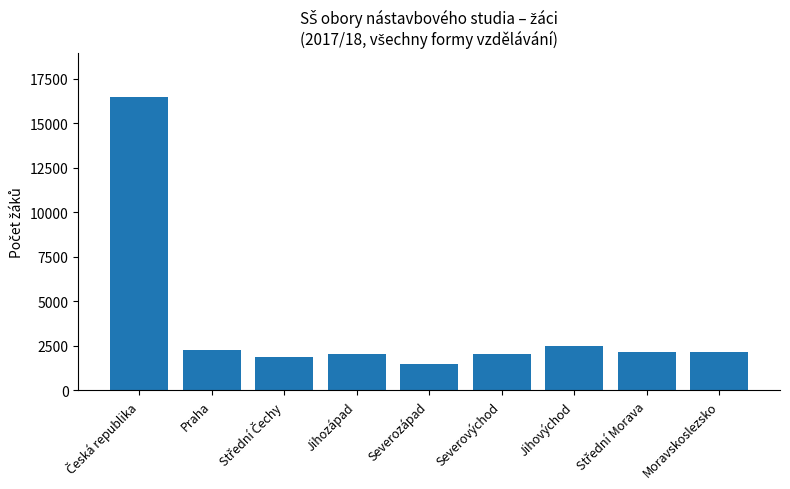

What is the change in value from Severovýchod to Jihovýchod?

+423